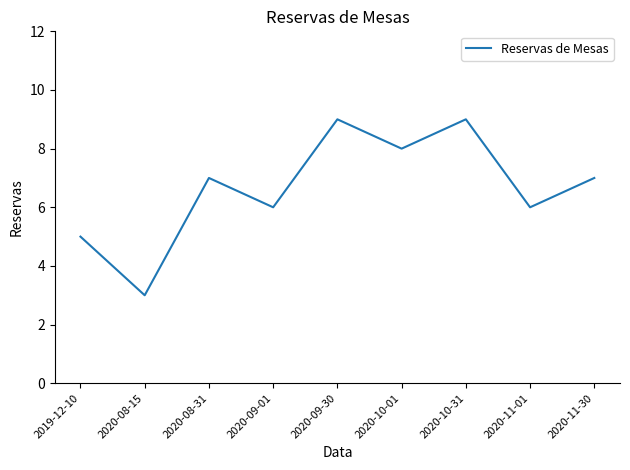

Reading left to right, extract all data points from this chart.

5	3	7	6	9	8	9	6	7